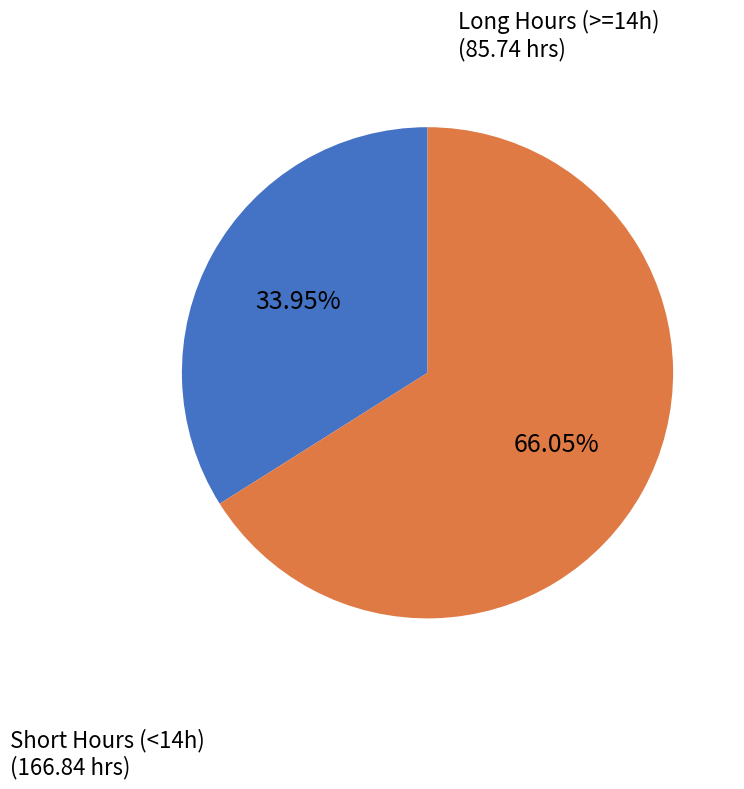

What is the ratio of the value at Short Hours (<14h) to the value at Long Hours (>=14h)?

1.9